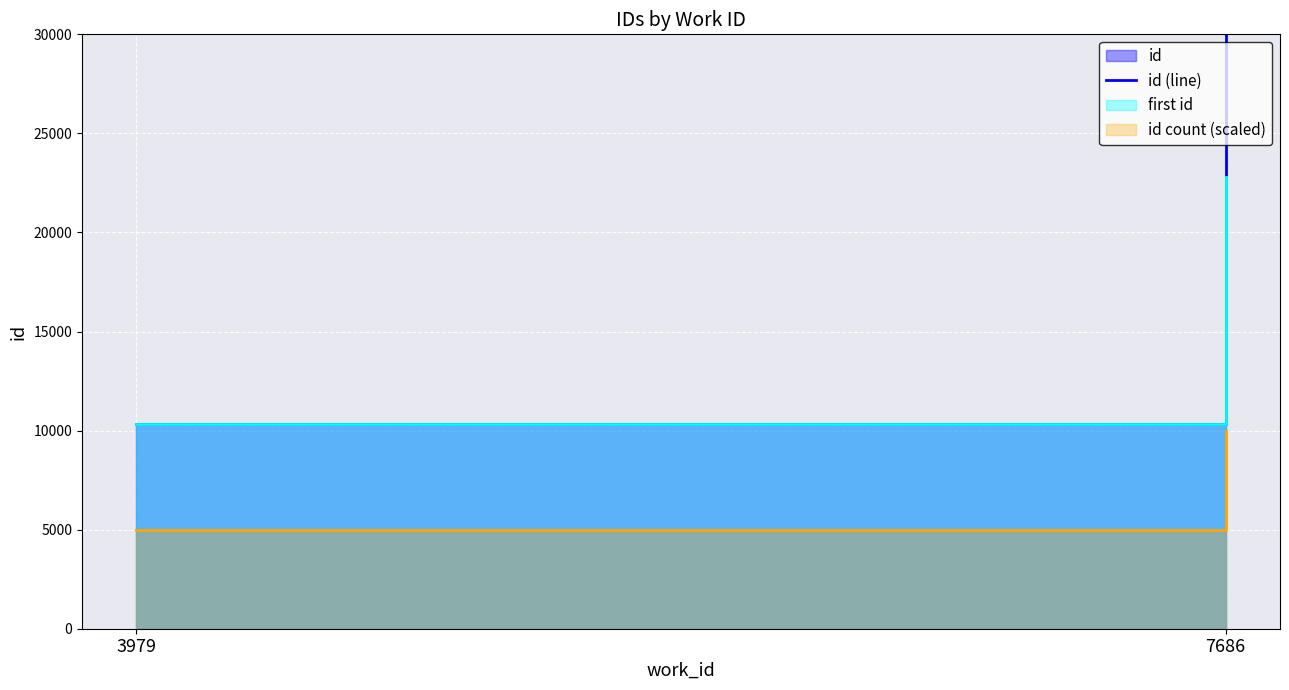

How many lines are shown in the chart?

1